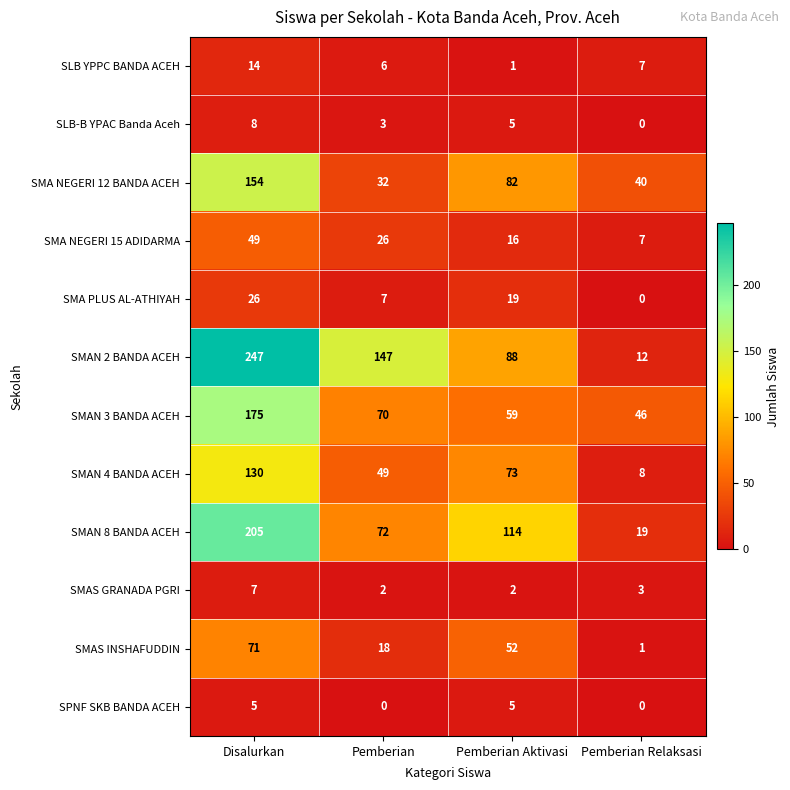

What is the sum of all SMAN 8 BANDA ACEH values?

410